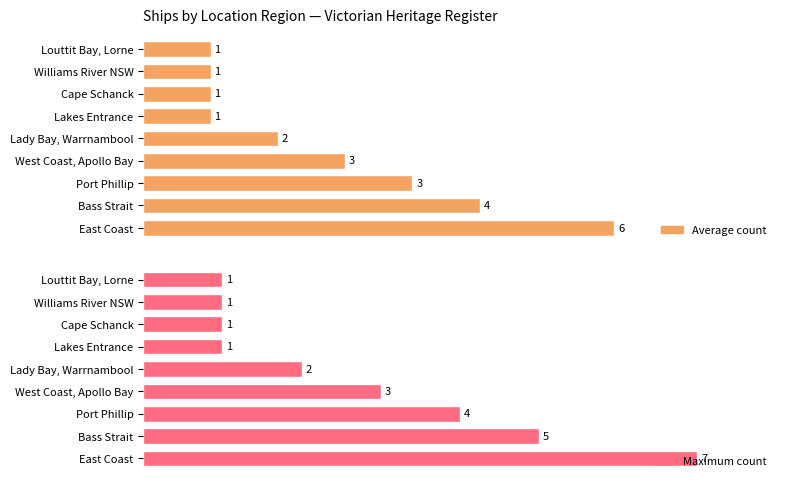

Rank the categories by Average count value from lowest to highest.

Lakes Entrance, Cape Schanck, Williams River NSW, Louttit Bay, Lorne, Lady Bay, Warrnambool, West Coast, Apollo Bay, Port Phillip, Bass Strait, East Coast